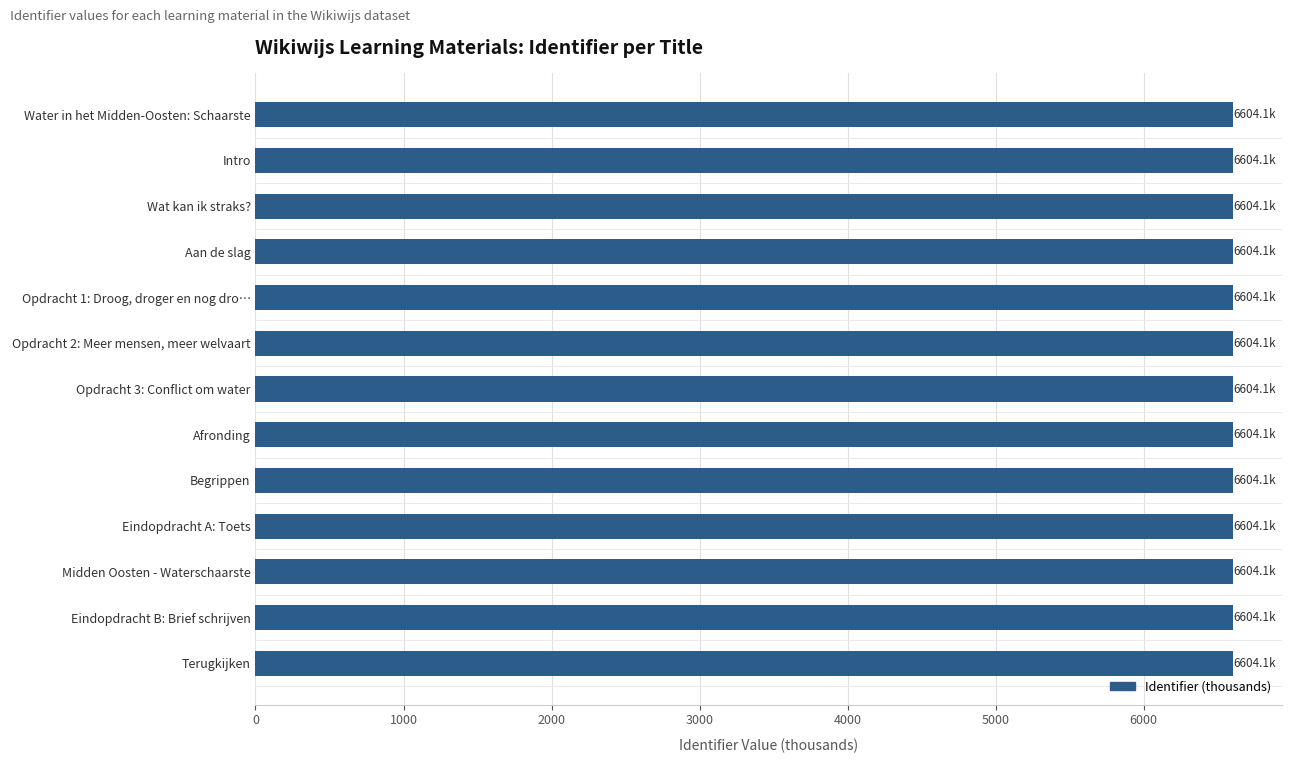

Rank the categories by value from highest to lowest.

Terugkijken, Eindopdracht B: Brief schrijven, Midden Oosten - Waterschaarste, Eindopdracht A: Toets, Begrippen, Afronding, Opdracht 3: Conflict om water, Opdracht 2: Meer mensen, meer welvaart, Opdracht 1: Droog, droger en nog dro…, Aan de slag, Wat kan ik straks?, Intro, Water in het Midden-Oosten: Schaarste